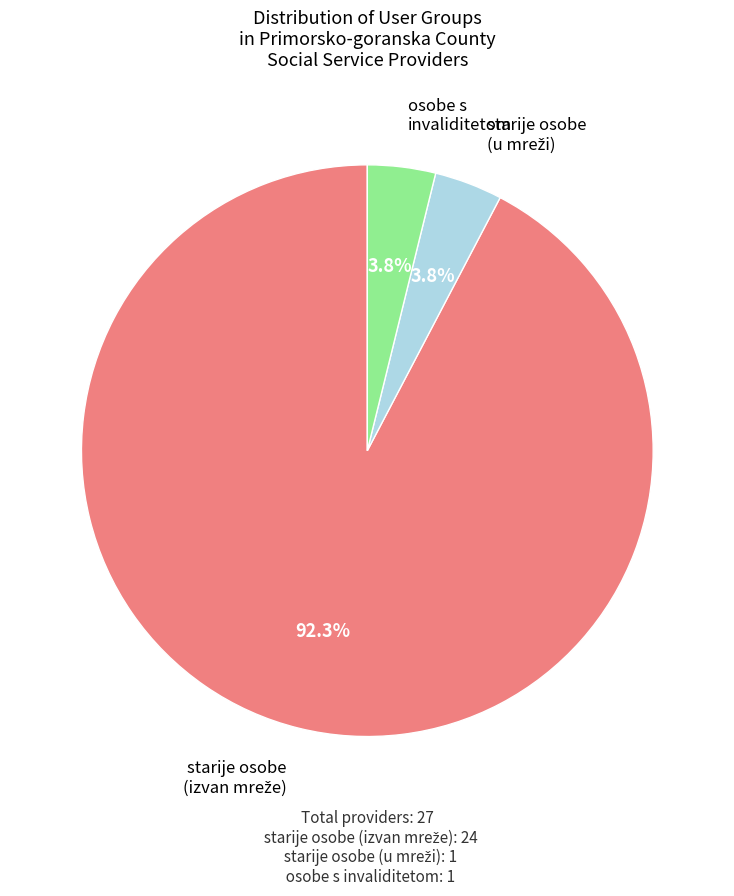

What portion of the pie excludes osobe s invaliditetom?

96.2%